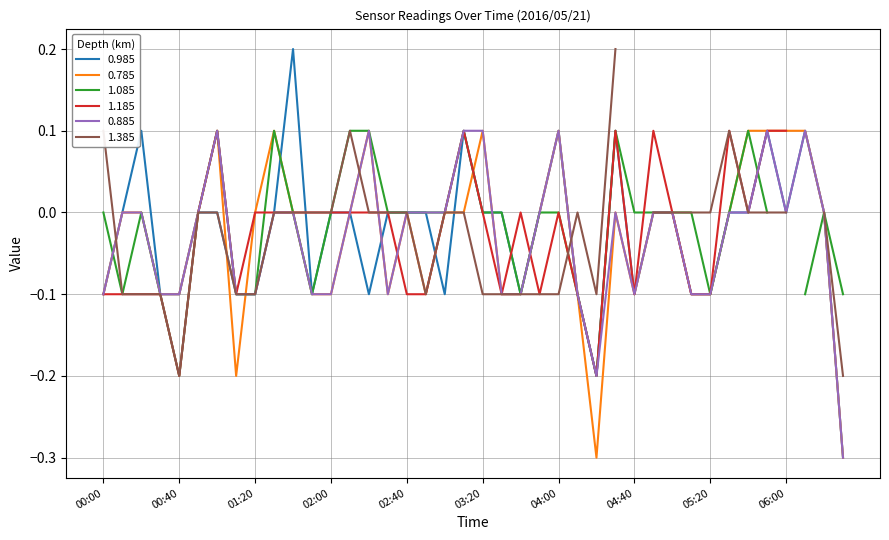

True or false: 0.785 and 0.985 intersect in this chart.

True